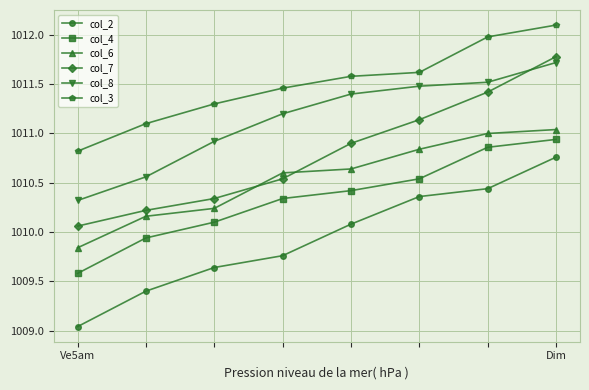

What are all the series names shown in the legend?

col_2, col_4, col_6, col_7, col_8, col_3